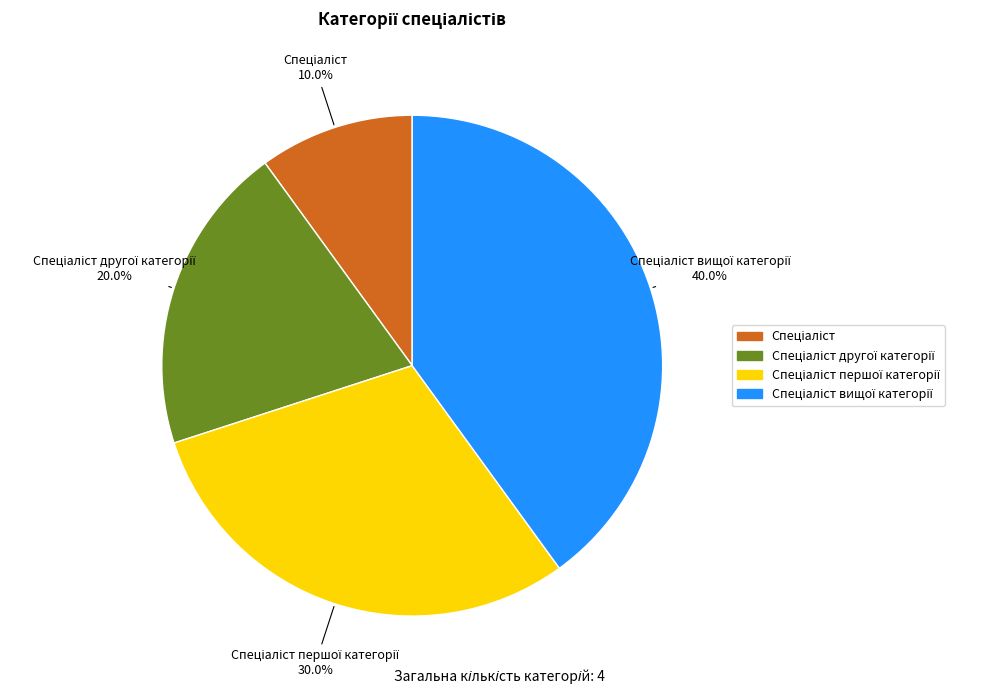

To the nearest percent, what is the average slice percentage?

25%